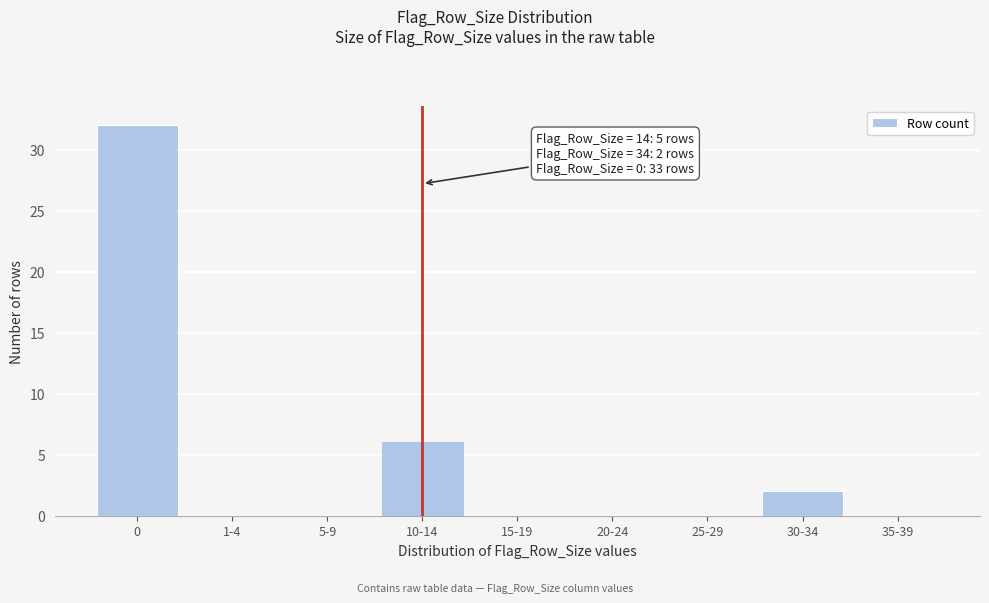

Reading right to left, list all the values displayed in this chart.

35-39=0	30-34=2	25-29=0	20-24=0	15-19=0	10-14=6	5-9=0	1-4=0	0=32